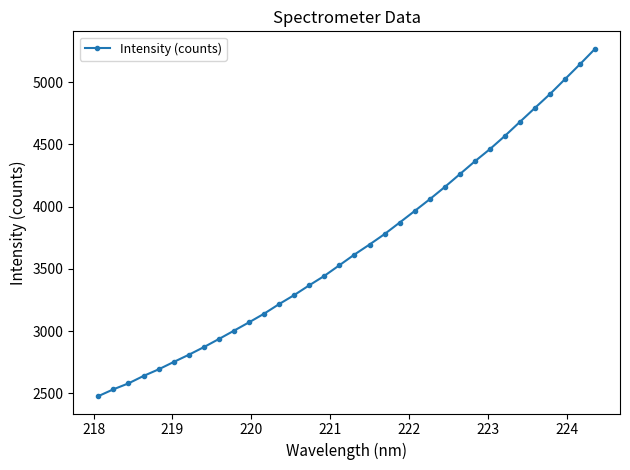

What is the value of the 34th point from the left?

5269.2